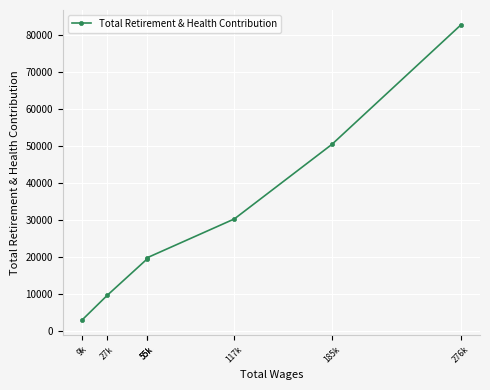

How many lines are shown in the chart?

1